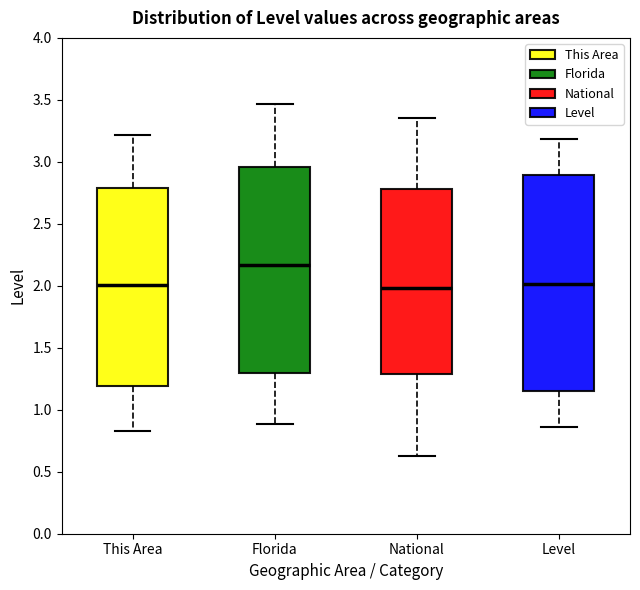

Which box is the tallest, from its lower edge to its upper edge?

Level